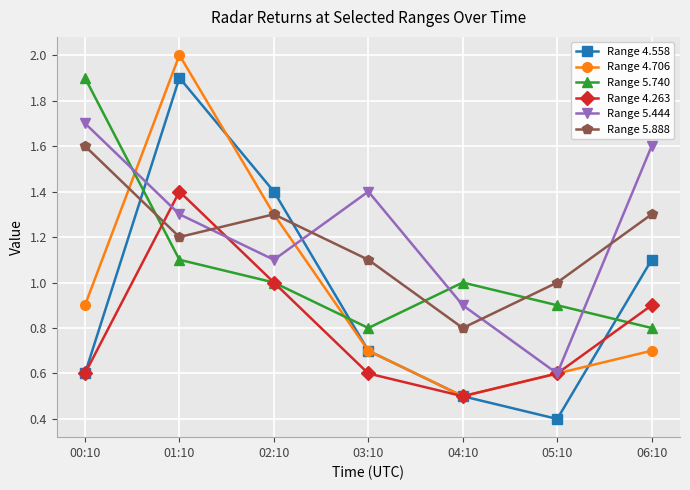

Is the value of Range 4.558 at 01:10 greater than the value of Range 4.263 at 02:10?

Yes